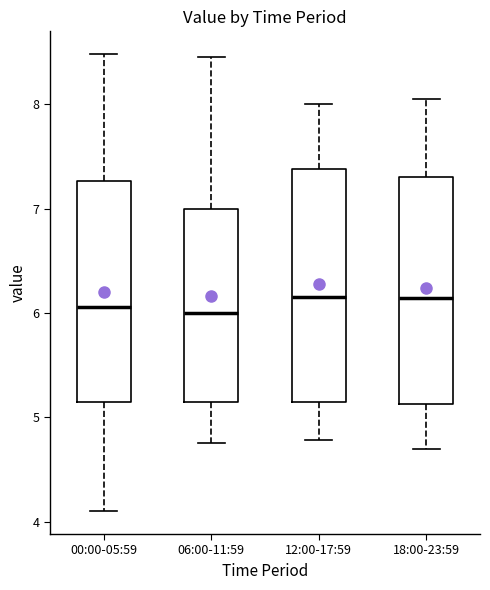

Reading left to right, transcribe this box plot: for each box, give where its median line is, the range the box spans, and where its two whiskers end, as read against the y-axis. The values are not printed on the chart, so give them approximately, as read against the axis.

00:00-05:59: median 6.1, box 5.2 to 7.3, whiskers 4.1 to 8.5
06:00-11:59: median 6.0, box 5.2 to 7.0, whiskers 4.8 to 8.5
12:00-17:59: median 6.2, box 5.2 to 7.4, whiskers 4.8 to 8.0
18:00-23:59: median 6.1, box 5.1 to 7.3, whiskers 4.7 to 8.1